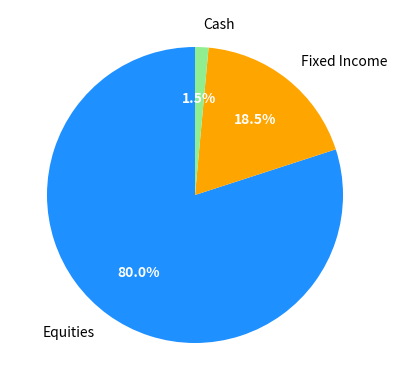

Which slice represents more than half of the pie?

Equities